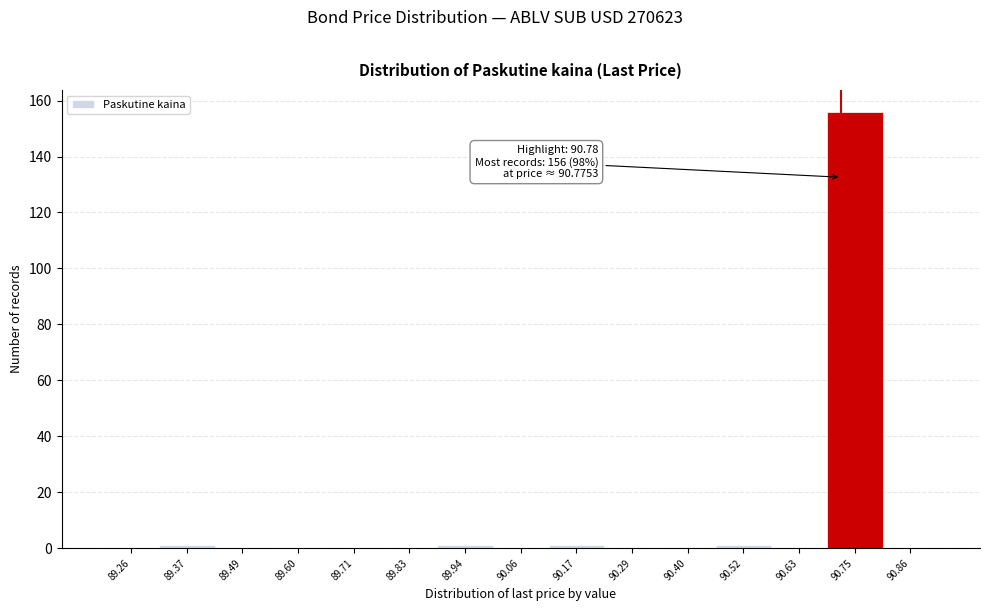

Reading left to right, what are all the values shown in this chart?

89.26=0	89.37=1	89.49=0	89.60=0	89.71=0	89.83=0	89.94=1	90.06=0	90.17=1	90.29=0	90.40=0	90.52=1	90.63=0	90.75=156	90.86=0